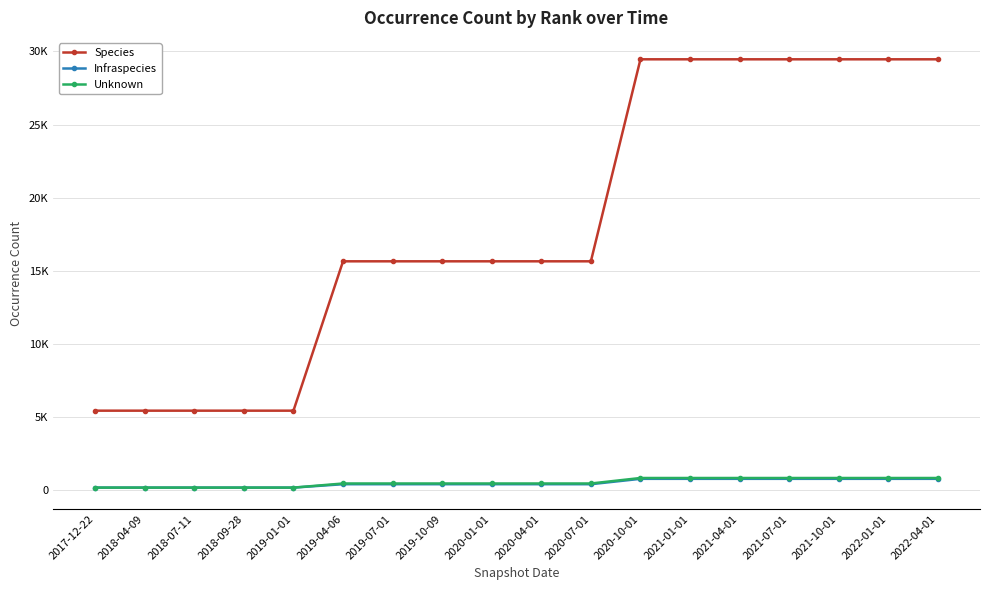

What are all the series names shown in the legend?

Species, Infraspecies, Unknown